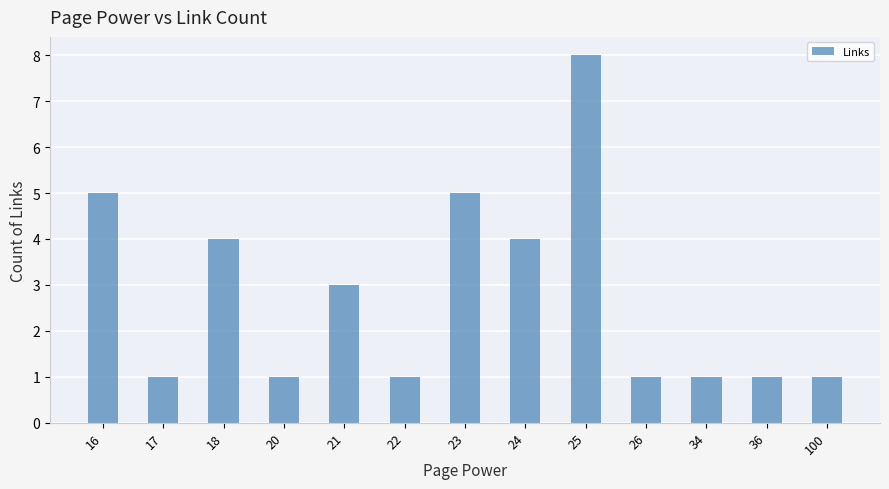

What is the change in value from 20 to 24?

+3